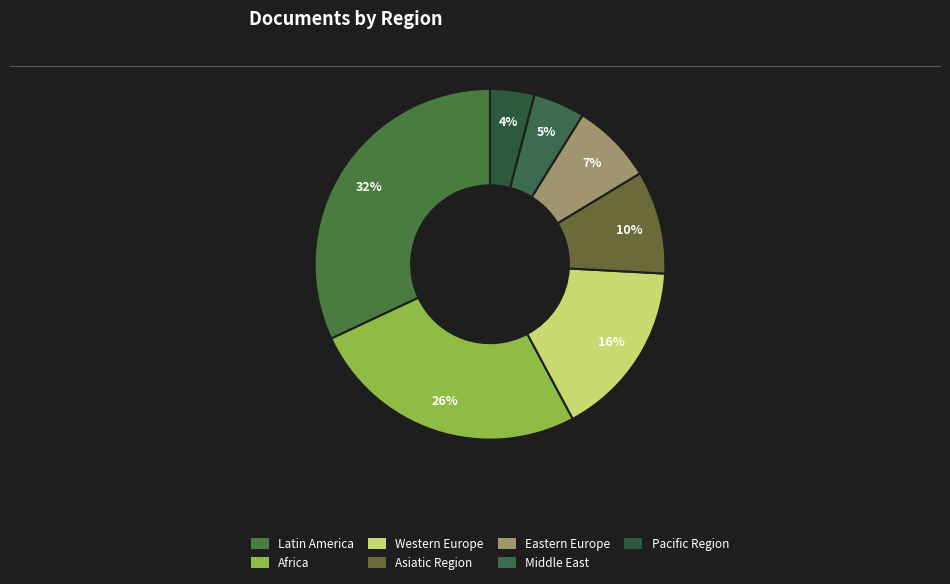

The Western Europe slice represents 23% of the pie. True or false?

False